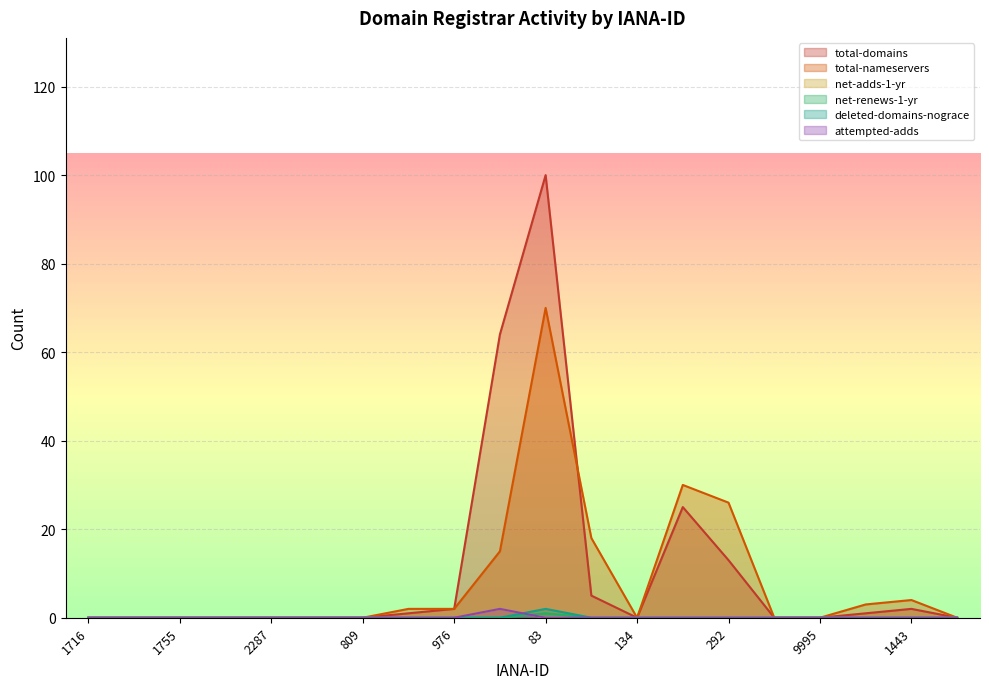

How many lines are shown in the chart?

6